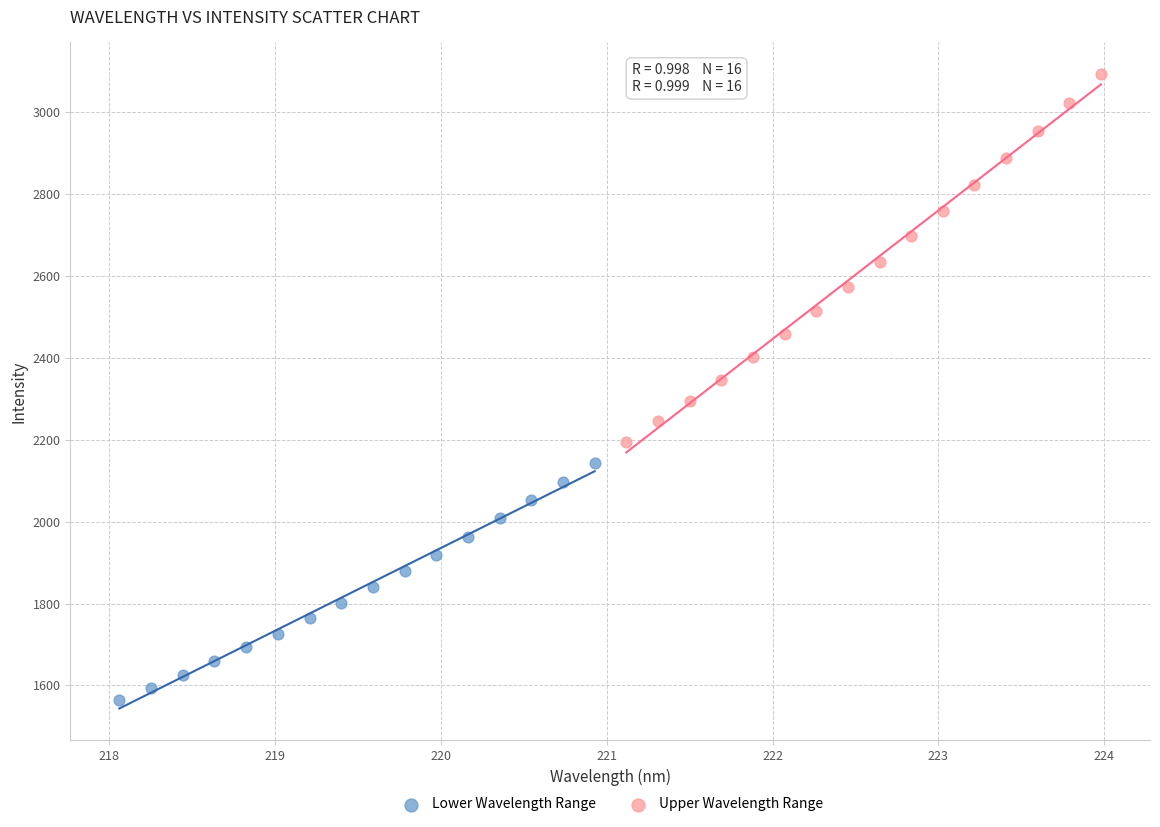

What are all the series names shown in the legend?

Lower Wavelength Range, Upper Wavelength Range